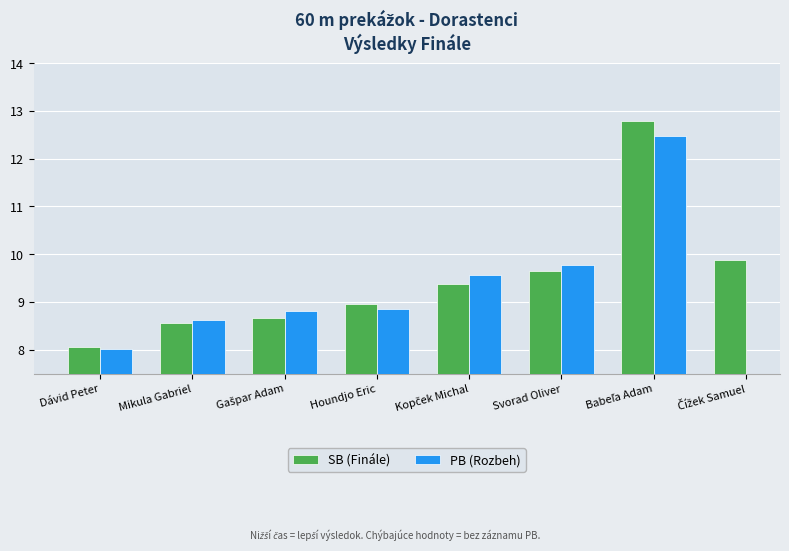

What is the spread (max minus min) of values at Houndjo Eric?

0.1